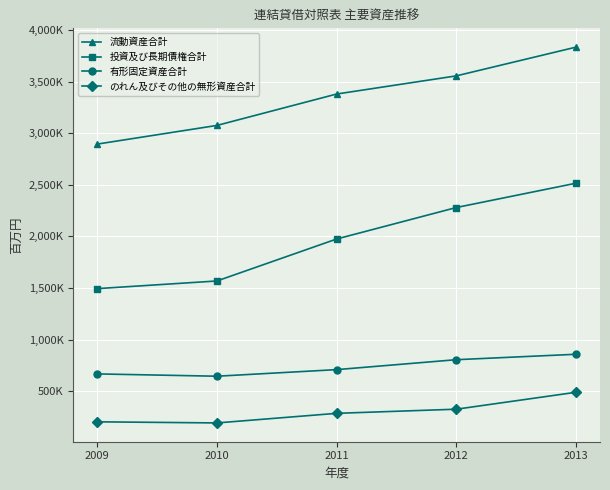

At which label does 有形固定資産合計 first exceed 707933?

2012